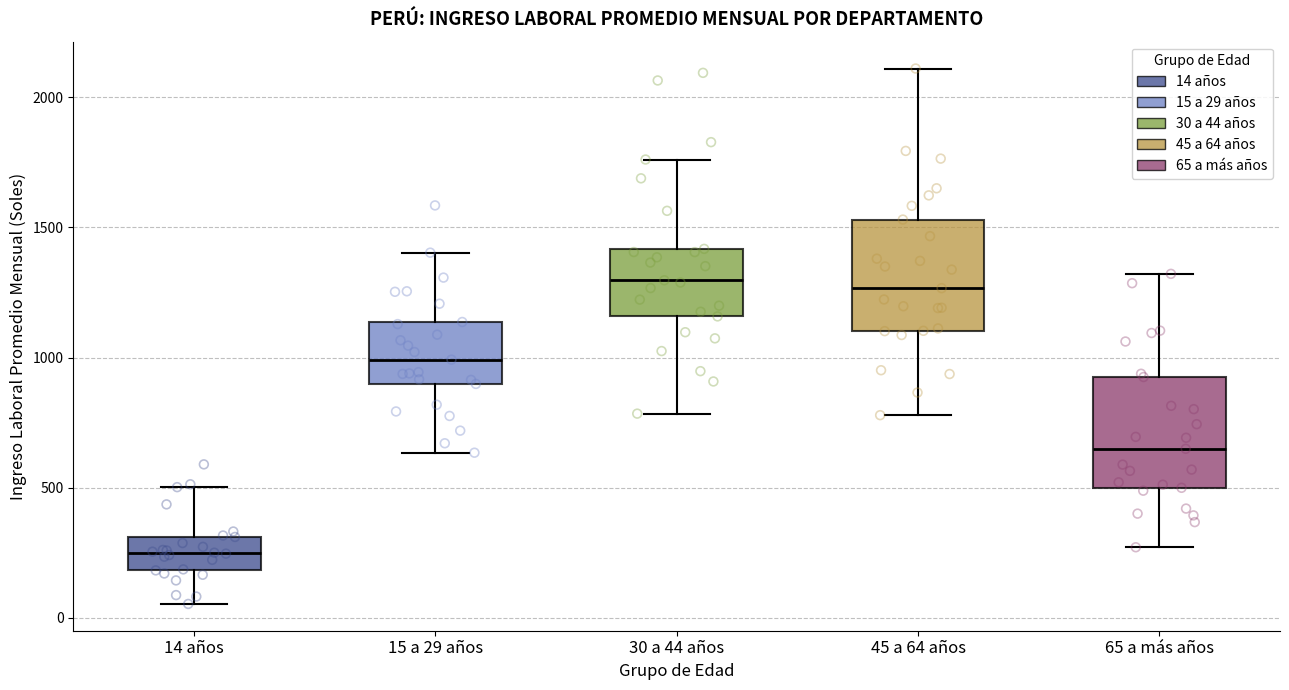

Reading left to right, transcribe this box plot: for each box, give where its median line is, the range the box spans, and where its two whiskers end, as read against the y-axis. The values are not printed on the chart, so give them approximately, as read against the axis.

14 años: median 250, box 200 to 300, whiskers 50 to 500
15 a 29 años: median 1000, box 900 to 1150, whiskers 650 to 1400
30 a 44 años: median 1300, box 1150 to 1400, whiskers 800 to 1750
45 a 64 años: median 1250, box 1100 to 1550, whiskers 800 to 2100
65 a más años: median 650, box 500 to 950, whiskers 250 to 1300